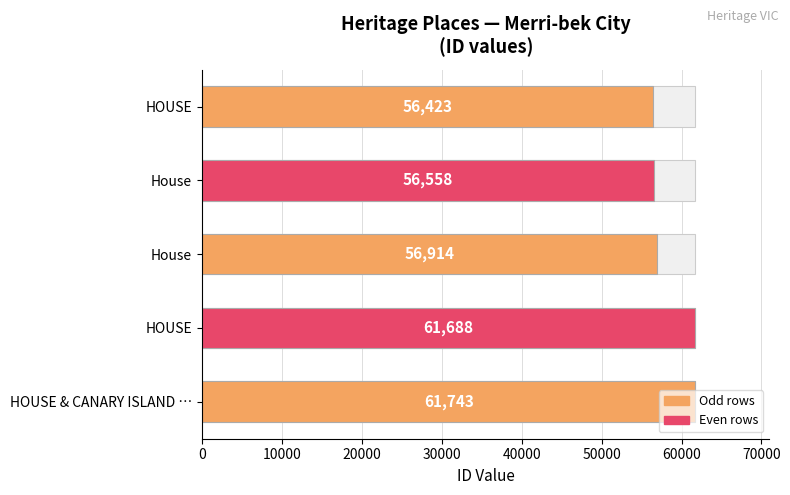

How many values are below 56914?

2